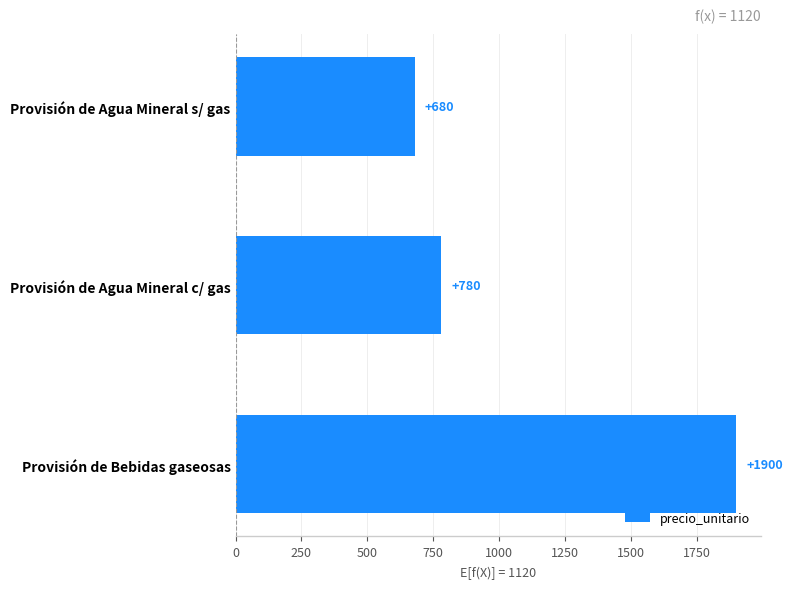

Reading top to bottom, extract all data points from this chart.

680	780	1900